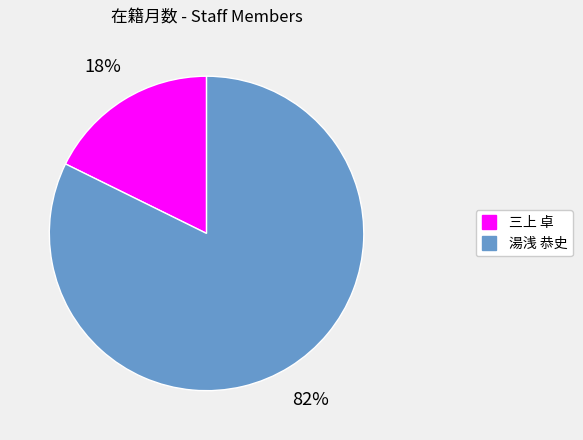

How many slices are in this pie chart?

2